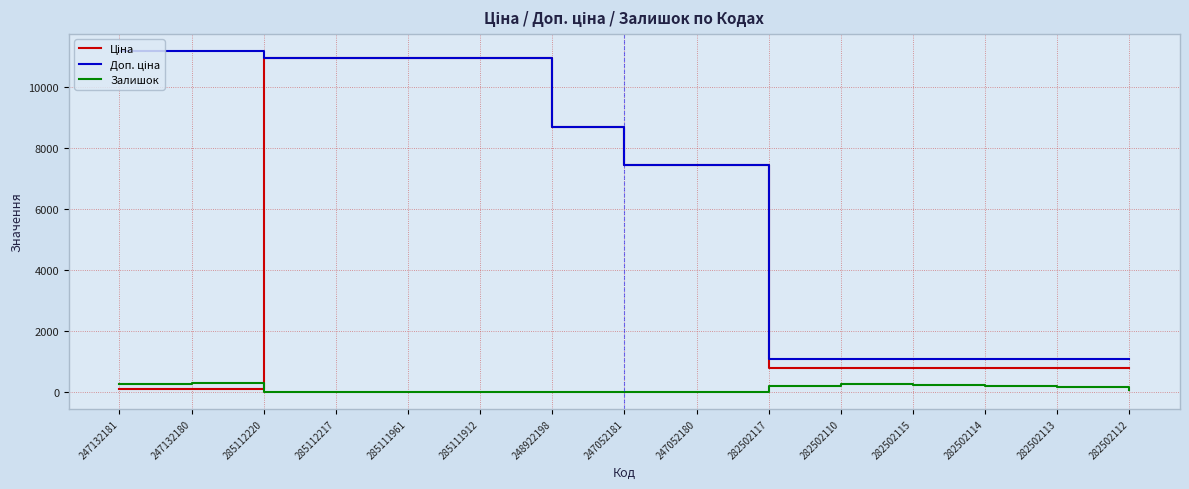

True or false: Залишок has a value of 17.0 at 285112220.

True